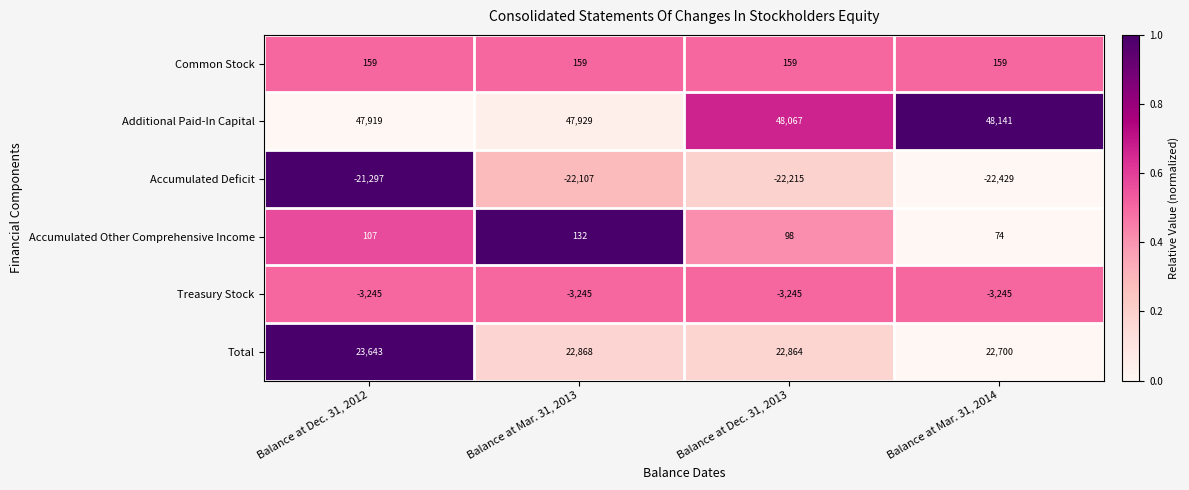

At how many categories does at least one series exceed 0?

4